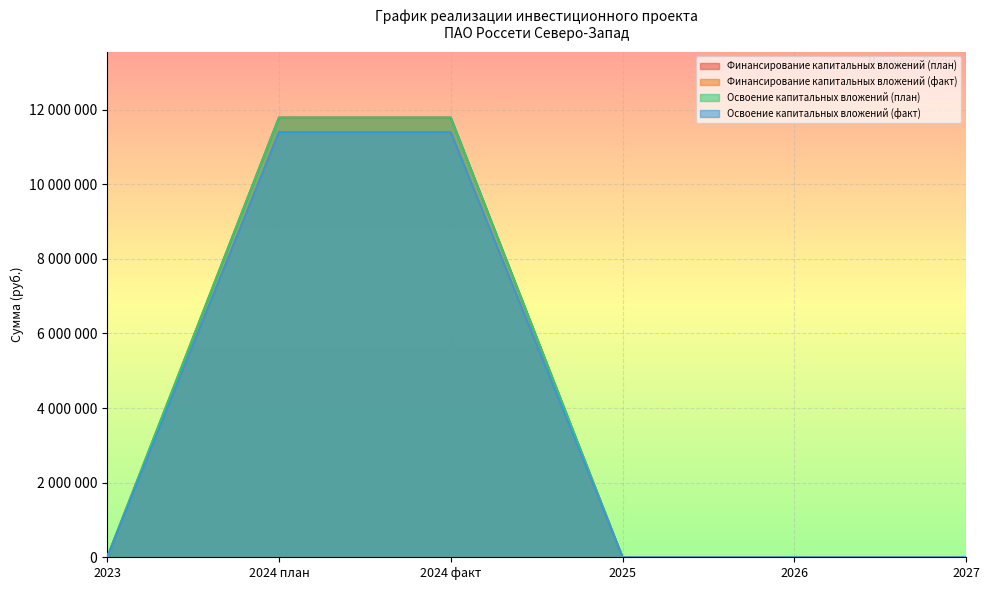

True or false: Финансирование капитальных вложений (план) has more than 2 points higher than both neighbors.

False